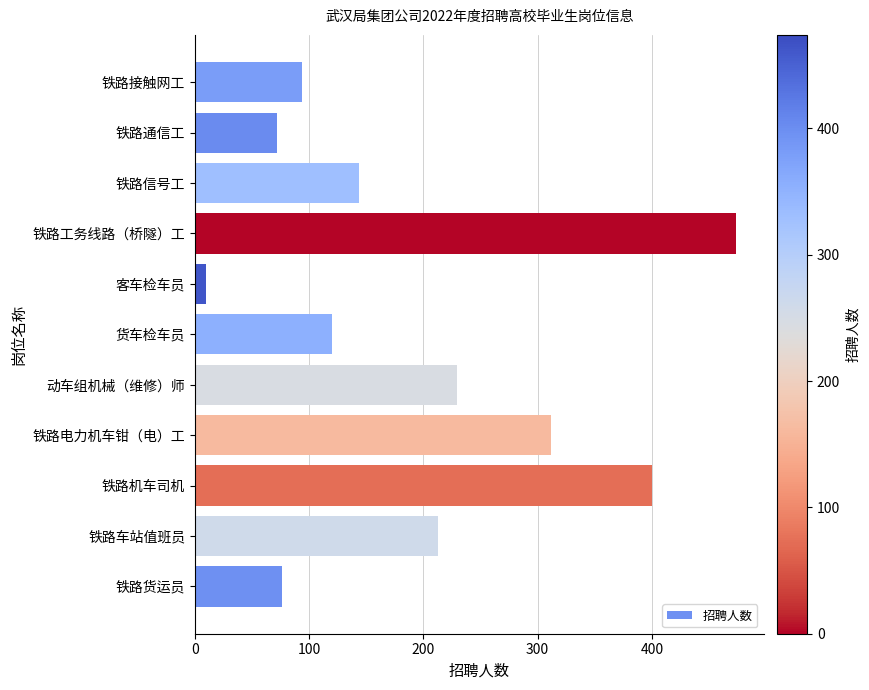

At which label is the value closest to 242?

动车组机械（维修）师